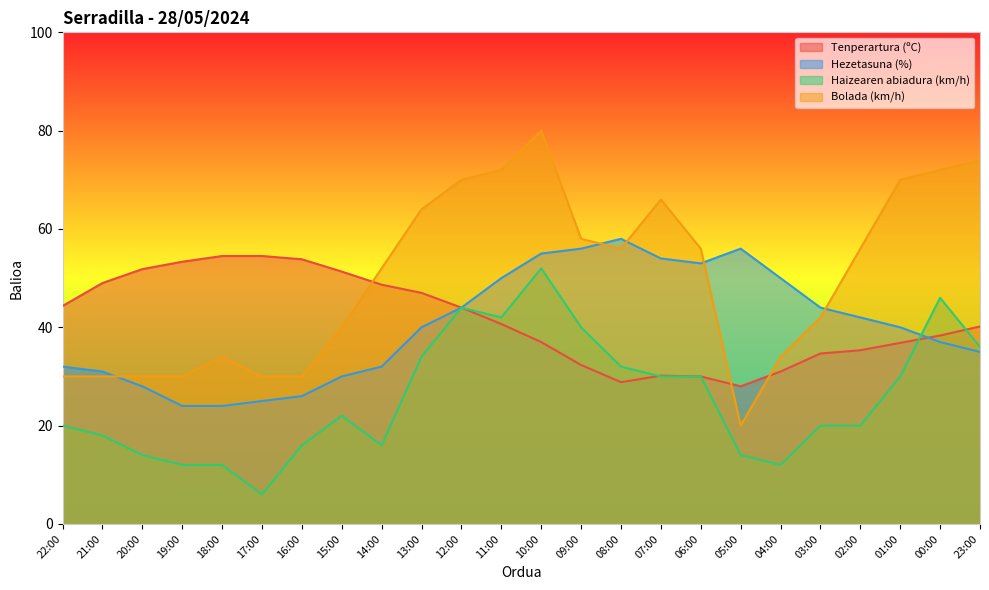

What position from the left is 23:00?

24